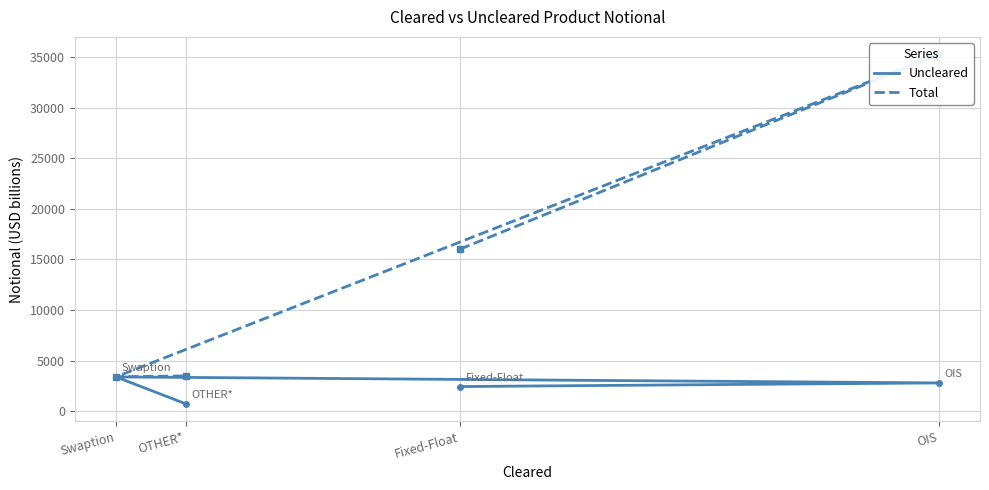

Is it true that Total equals 3390 at Swaption?

True